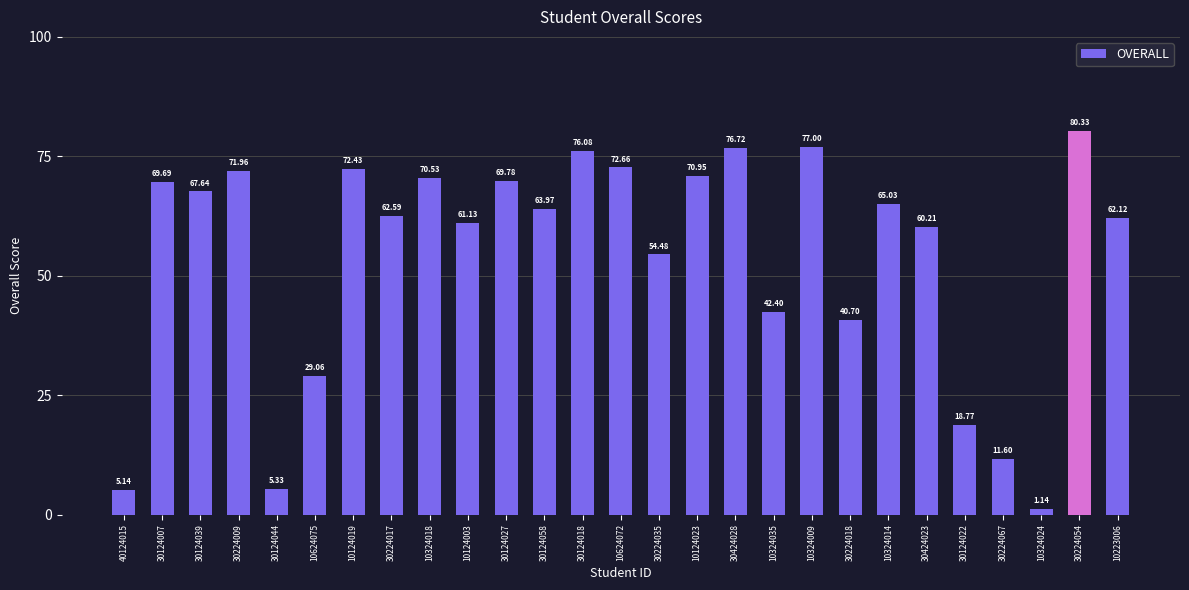

The chart shows a value of 59.7 at 10324035. True or false?

False